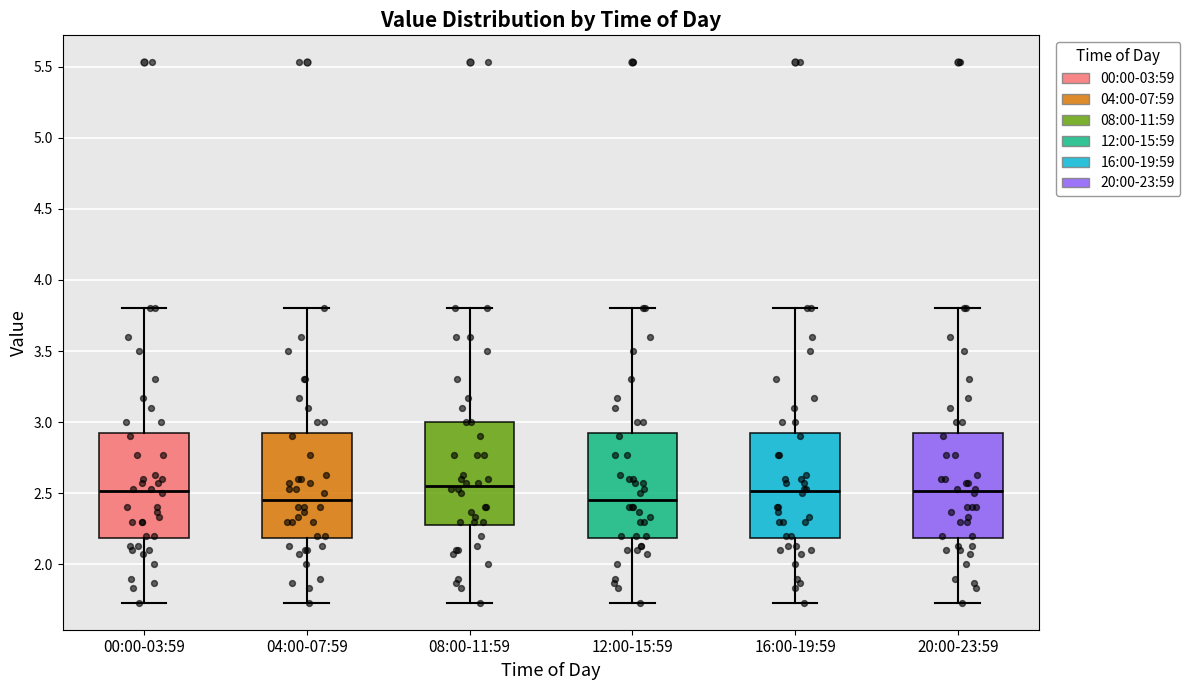

Where is the upper edge of the box for 00:00-03:59 on the y-axis? The values are not printed on the chart, so give them approximately, as read against the axis.

2.95